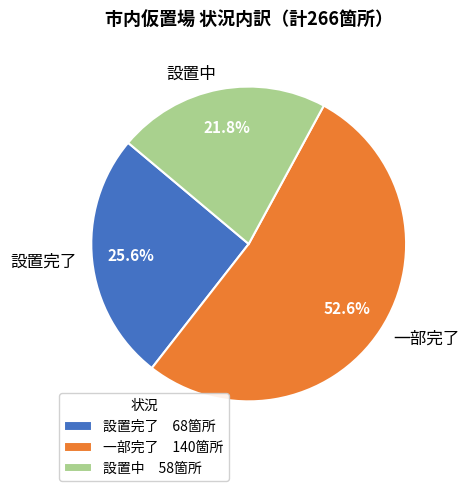

Do 設置中 and 一部完了 together represent more than half of the pie?

Yes